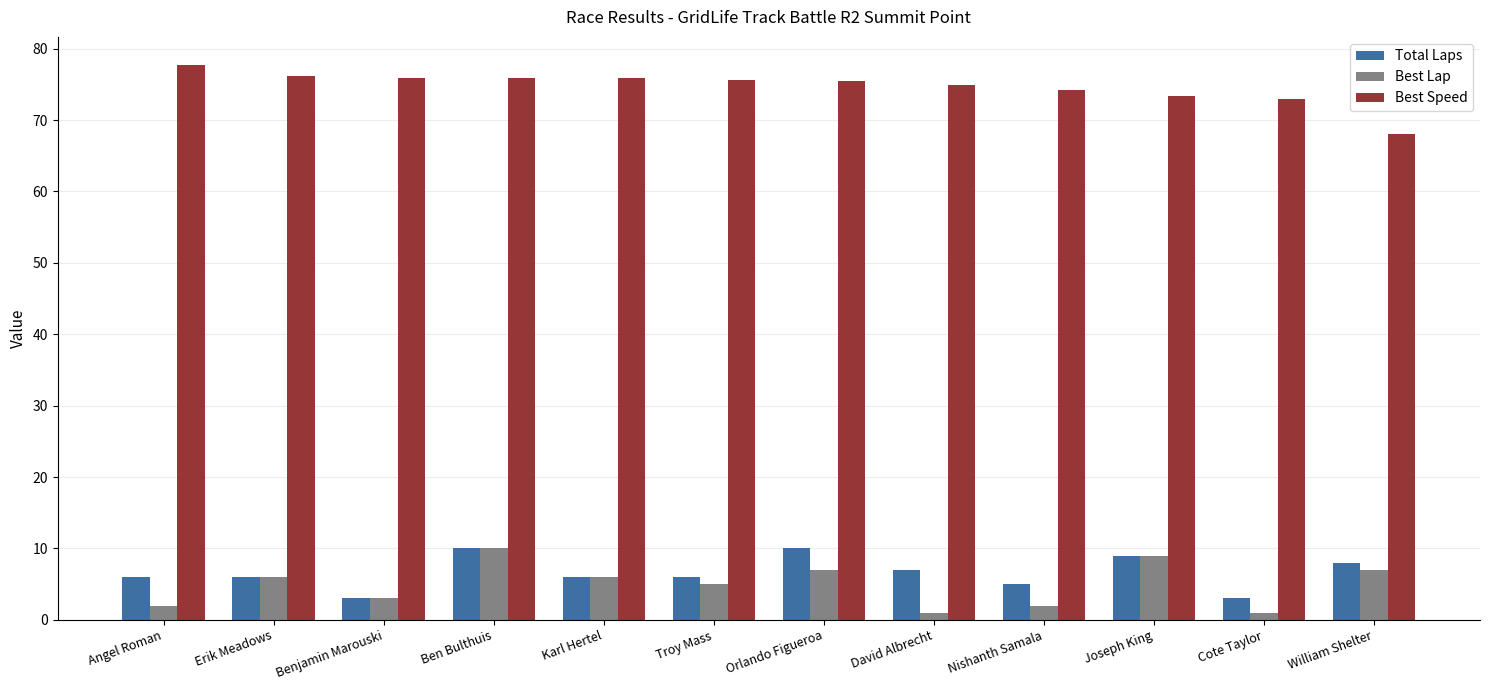

What is the difference between the maximum and second lowest values in the Best Speed series?

4.8